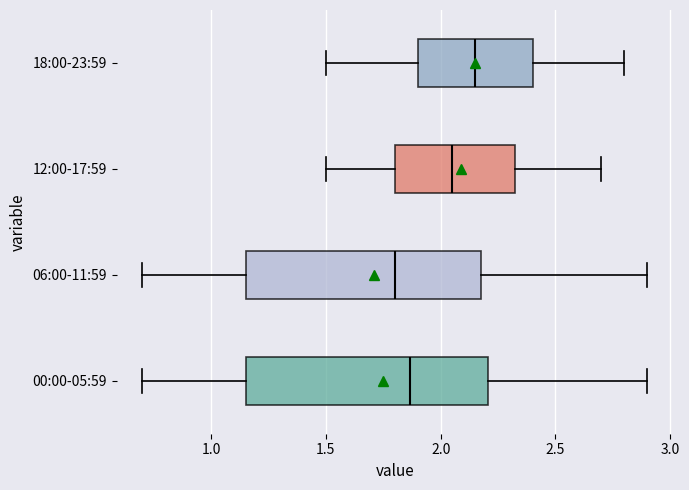

Where does the left whisker of the box for 00:00-05:59 end on the x-axis? The values are not printed on the chart, so give them approximately, as read against the axis.

0.70